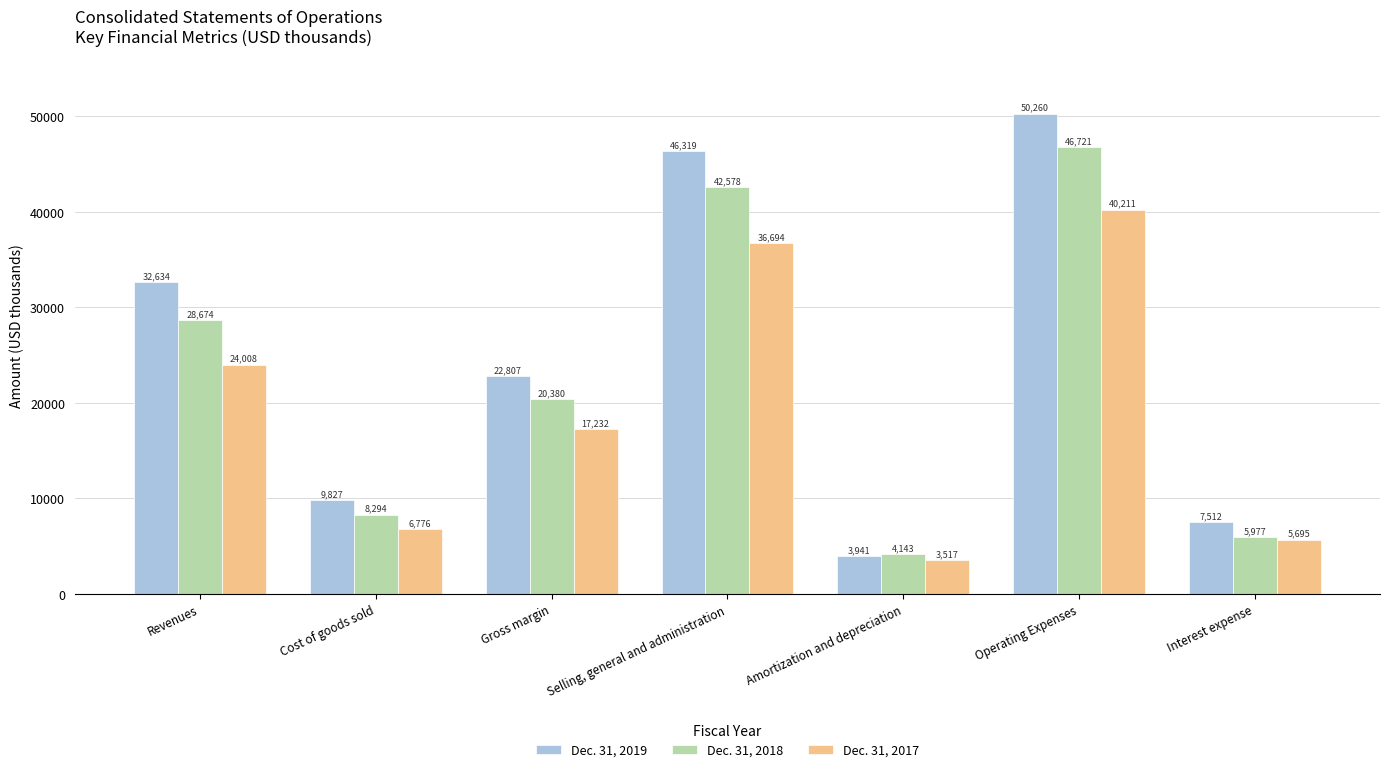

The value of Dec. 31, 2017 at Interest expense is 5695. True or false?

True